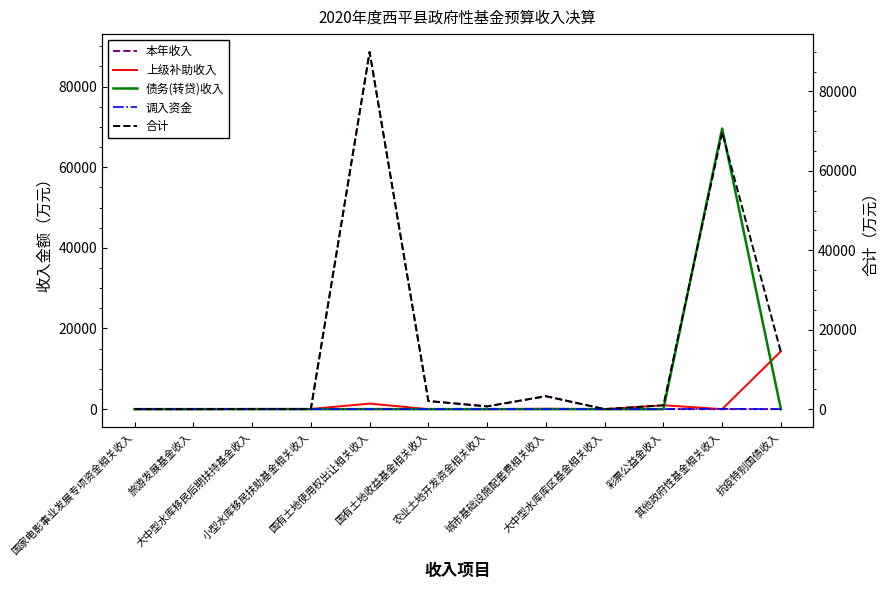

Reading right to left, list all the values displayed in this chart.

本年收入: 0	0	0	0	3179	687	2030	88588	0	0	0	0
上级补助收入: 14350	0	963	1	104	0	0	1365	44	44	1	11
债务(转贷)收入: 0	69600	0	0	0	0	0	0	0	0	0	0
调入资金: 0	75	1	0	0	0	0	0	0	0	0	0
合计: 14350	69675	964	1	3283	687	2030	89953	44	44	1	11